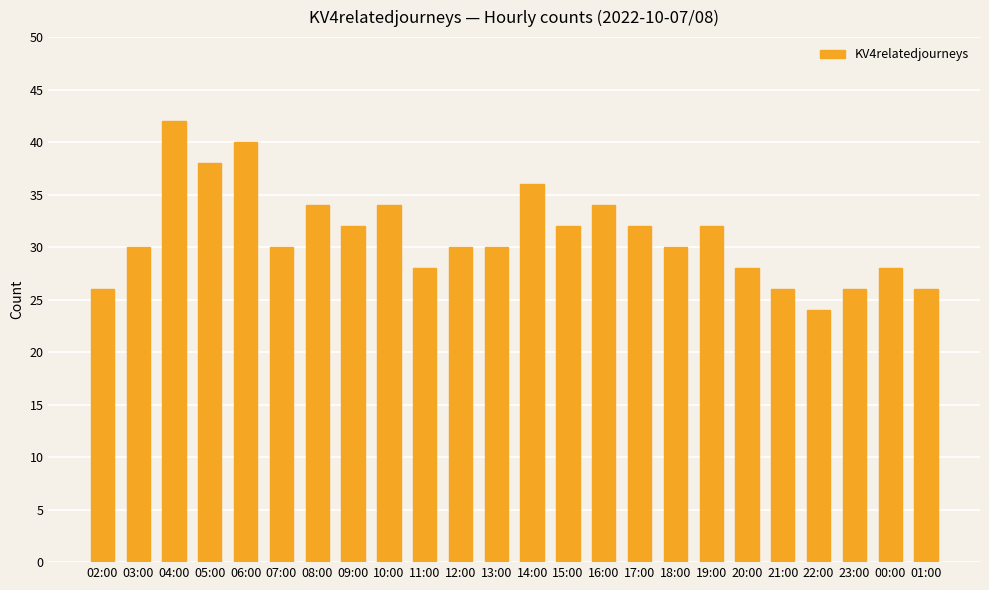

Reading left to right, extract all data points from this chart.

02:00=26	03:00=30	04:00=42	05:00=38	06:00=40	07:00=30	08:00=34	09:00=32	10:00=34	11:00=28	12:00=30	13:00=30	14:00=36	15:00=32	16:00=34	17:00=32	18:00=30	19:00=32	20:00=28	21:00=26	22:00=24	23:00=26	00:00=28	01:00=26